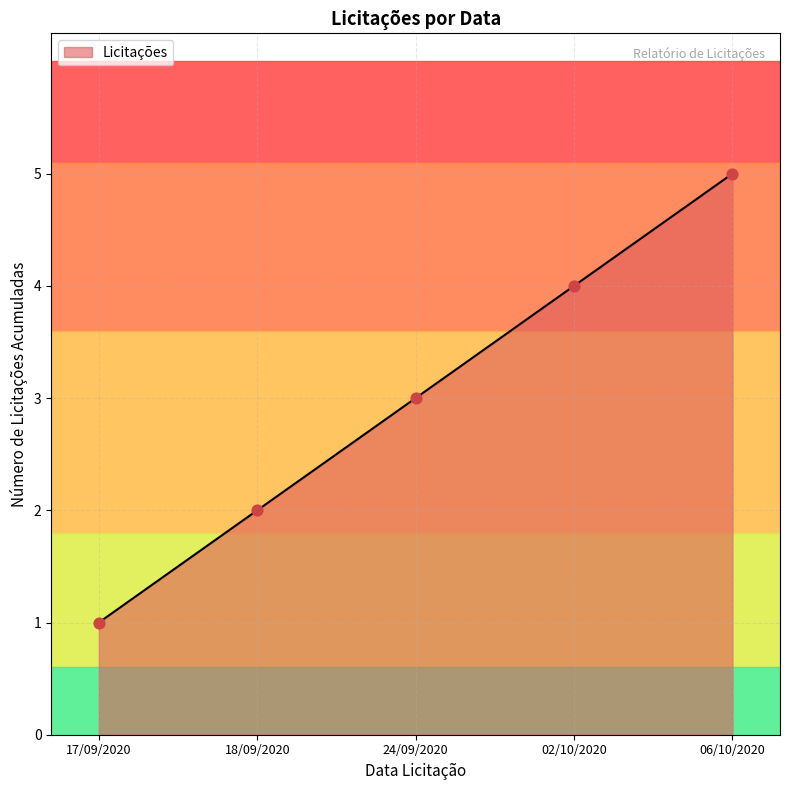

Which has a higher value, 17/09/2020 or 02/10/2020?

02/10/2020